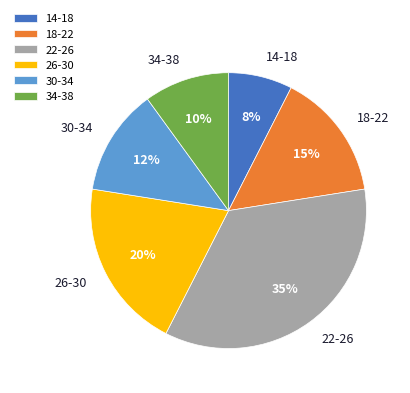

Count the number of slices in the pie.

6